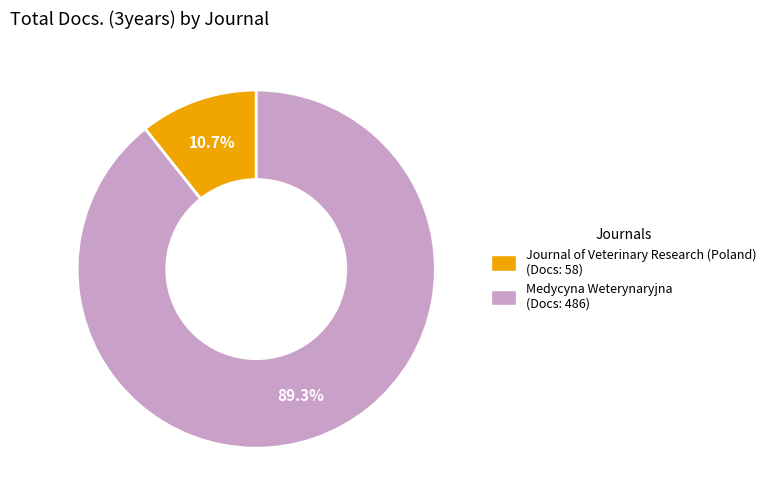

Which category has the biggest portion of the pie?

Medycyna Weterynaryjna